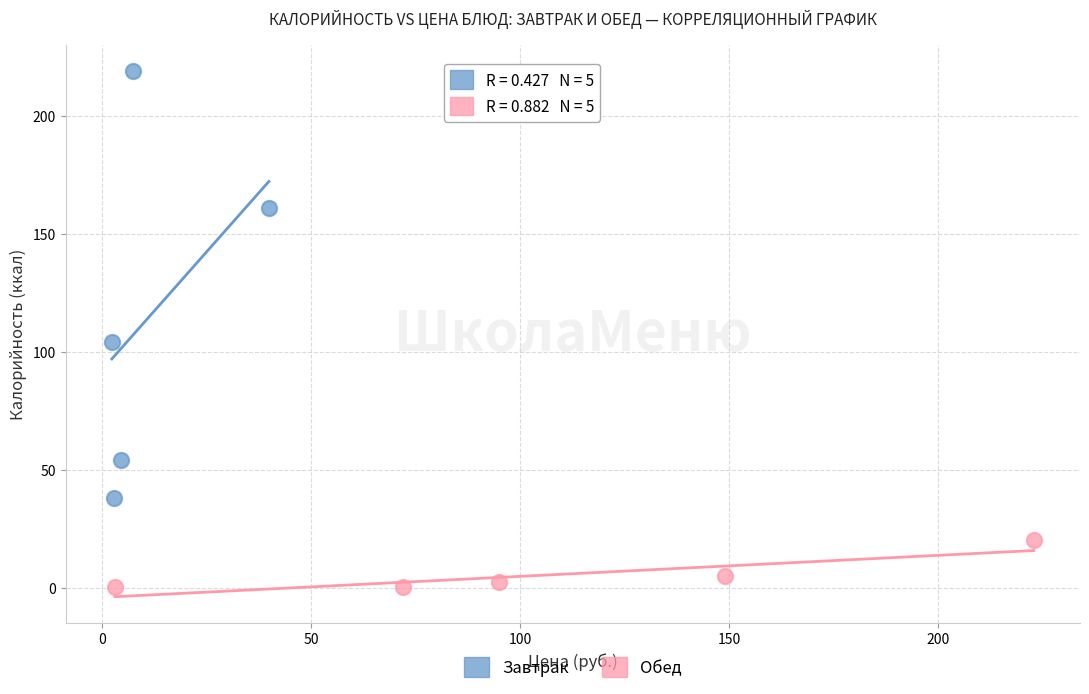

What are all the series names shown in the legend?

Завтрак, Обед